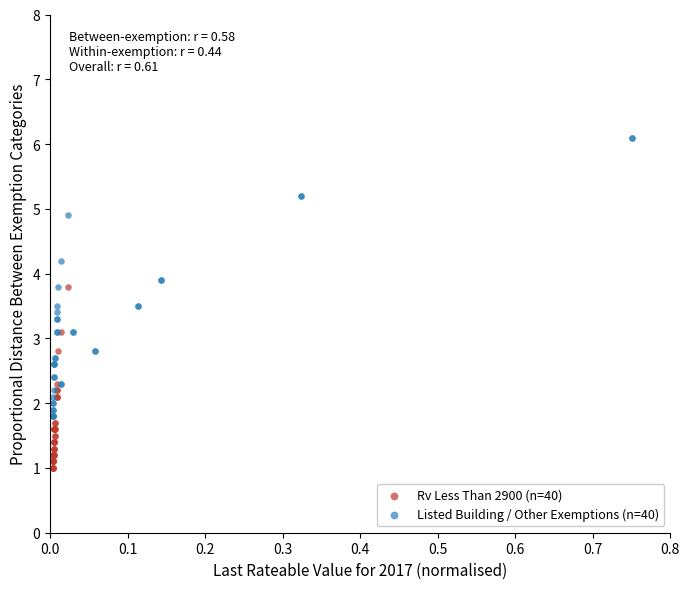

Which series reaches the maximum Y coordinate?

Listed Building / Other Exemptions (n=40)